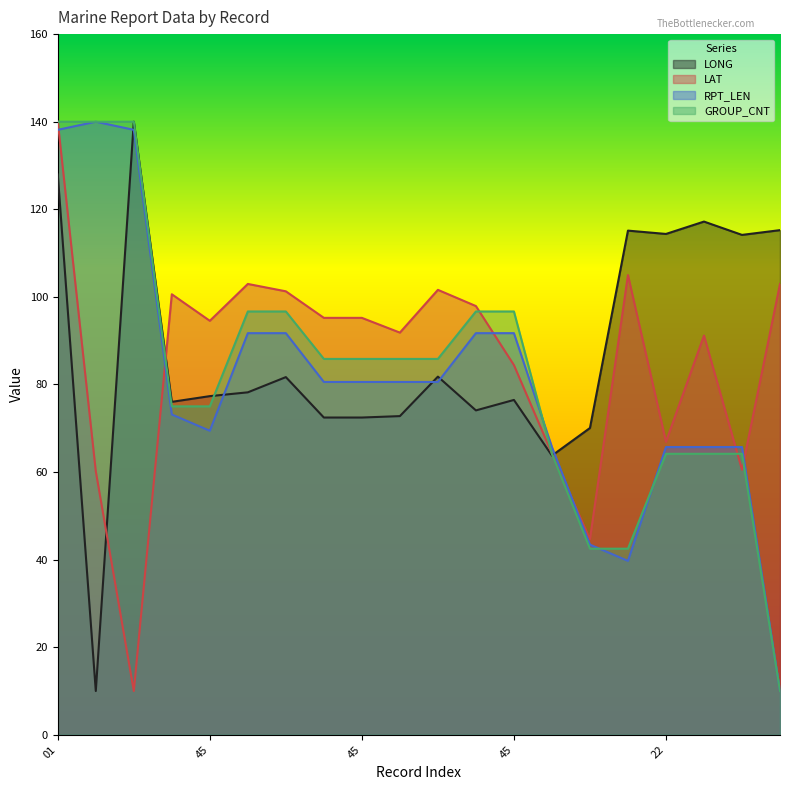

Between 45 and 22, which series saw the biggest shift?

LONG